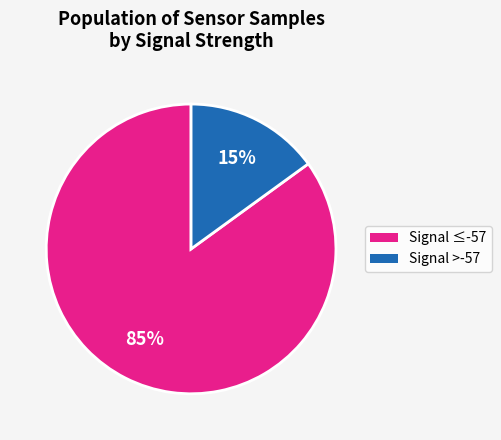

Which has a higher value, Signal ≤-57 or Signal >-57?

Signal ≤-57